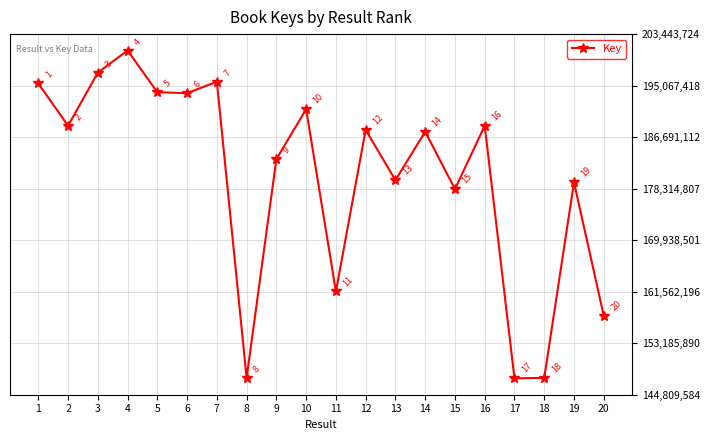

The chart shows a value of 179693441 at 13. True or false?

True